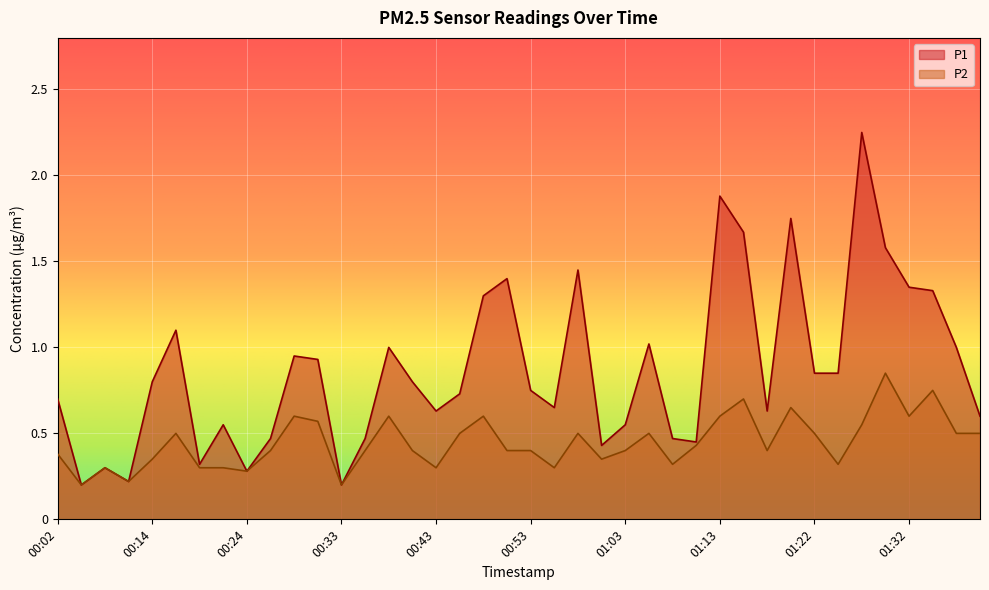

At 00:16, list the series in order from largest to smallest.

P1, P2